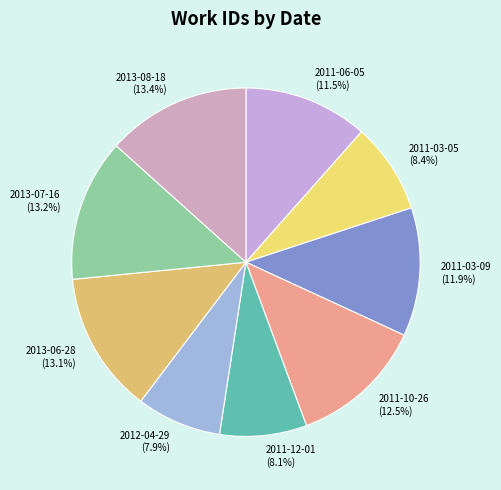

What percentage is the 2011-03-05 slice, to the nearest percent?

8%